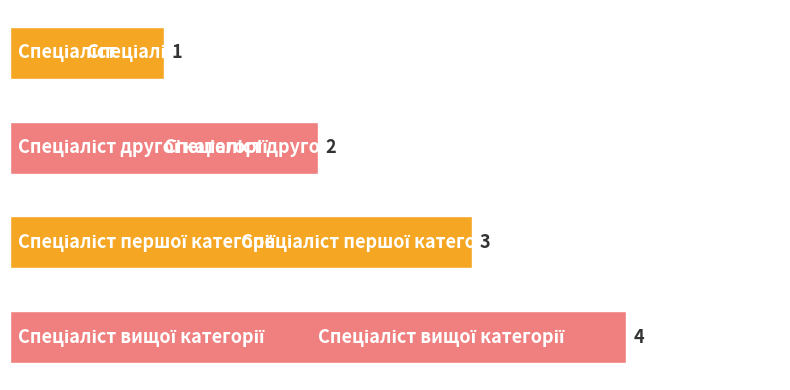

What is the value of the 2nd bar from the top?

2